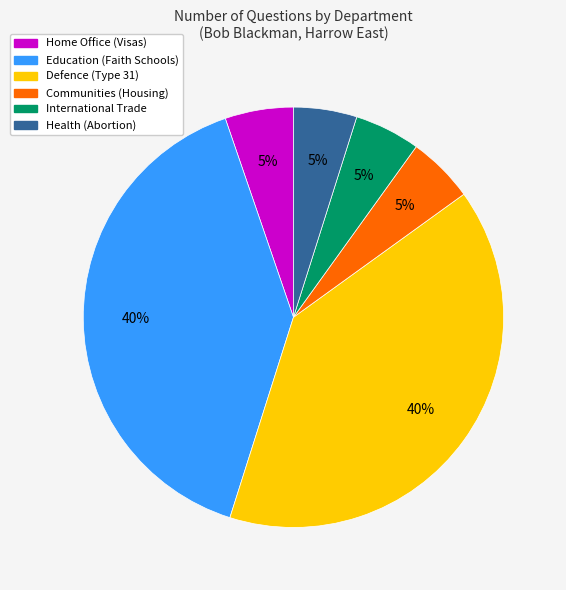

Is there any slice that represents more than half of the pie?

No